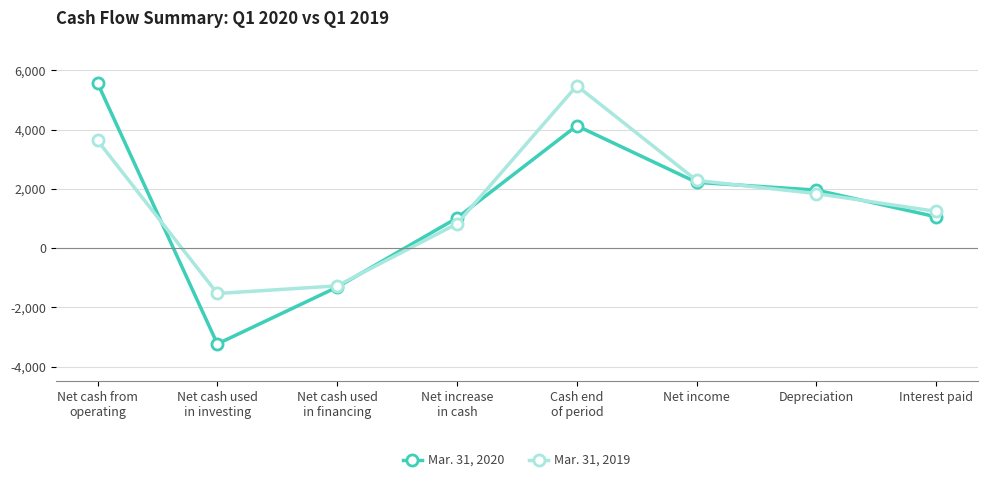

Rank the series by their maximum value, from highest to lowest.

Mar. 31, 2020, Mar. 31, 2019